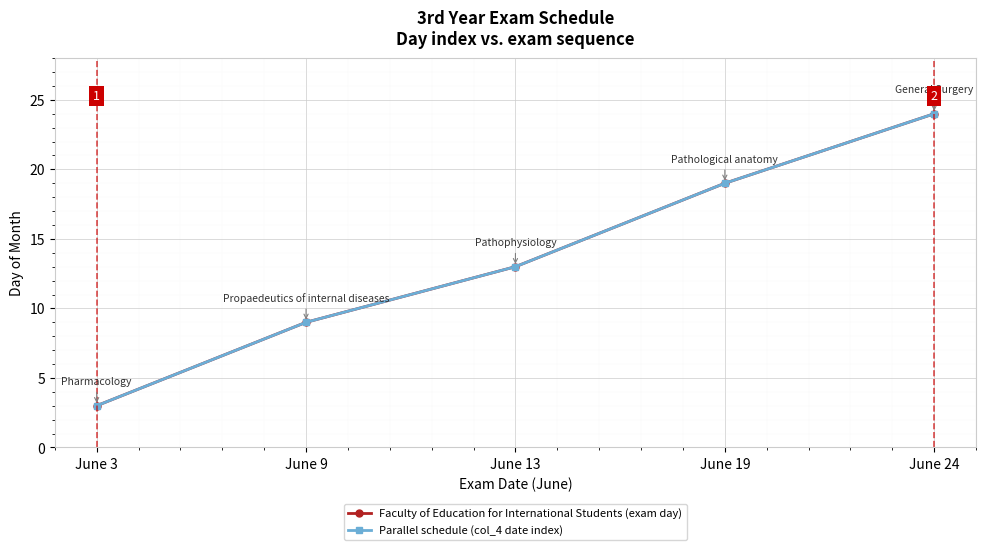

What is the value of the Faculty of Education for International Students (exam day) point at the 3rd from the left?

13